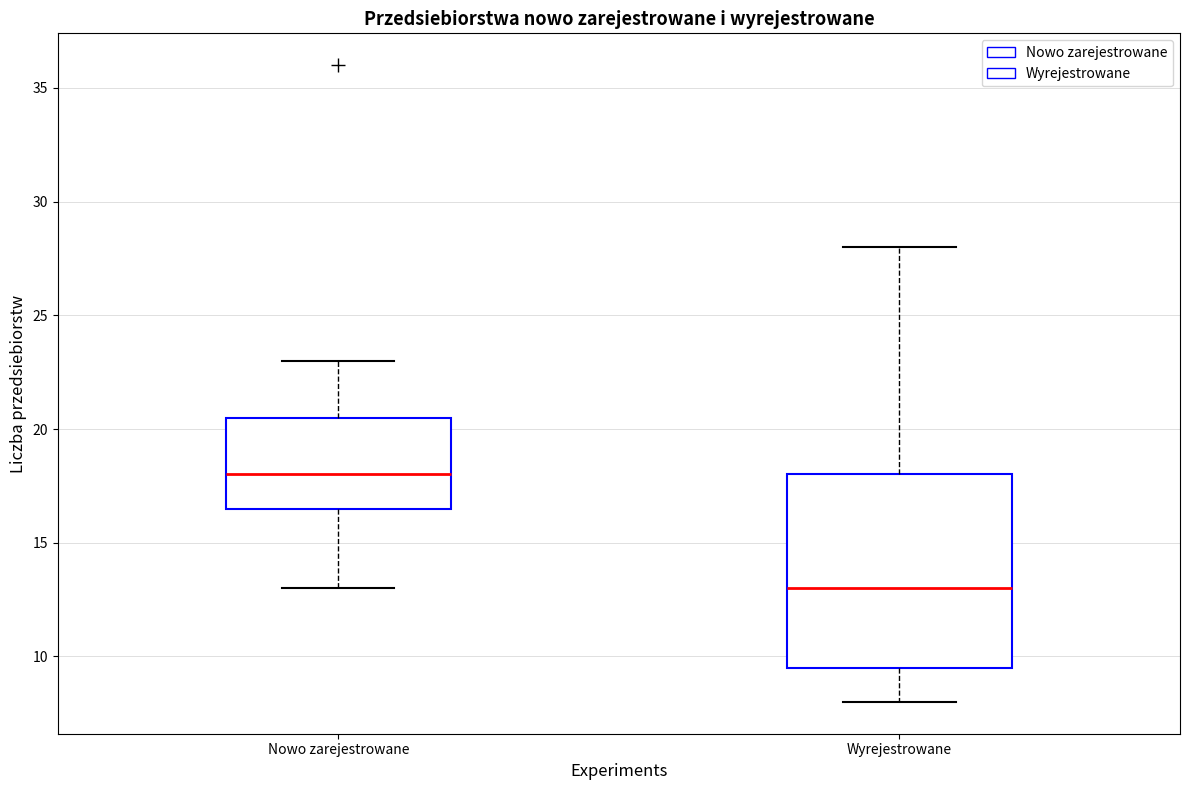

Comparing the boxes themselves (not the whiskers), which one is the tallest?

Wyrejestrowane